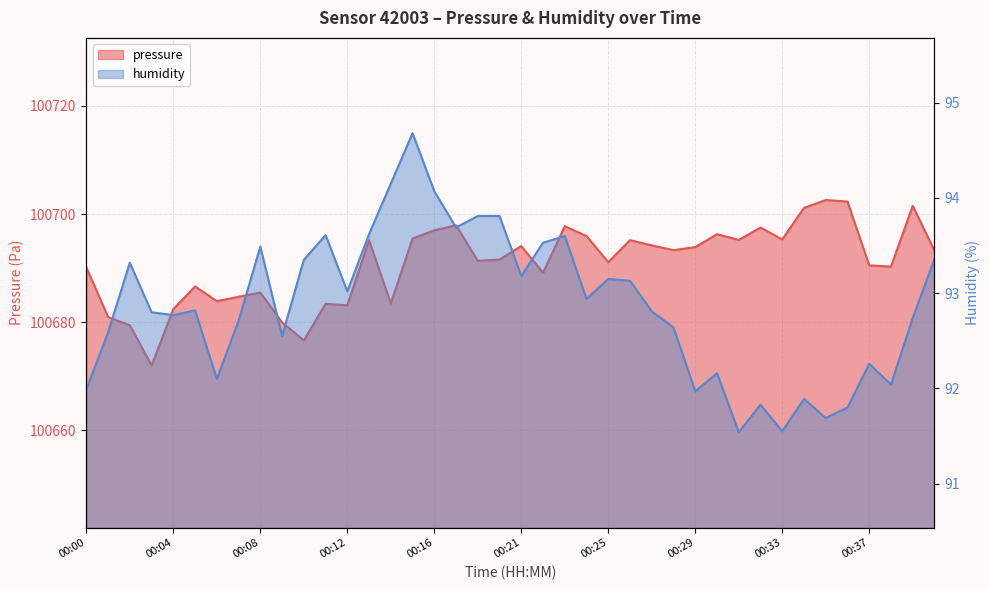

Between 00:17 and 00:10, which is larger?

00:17